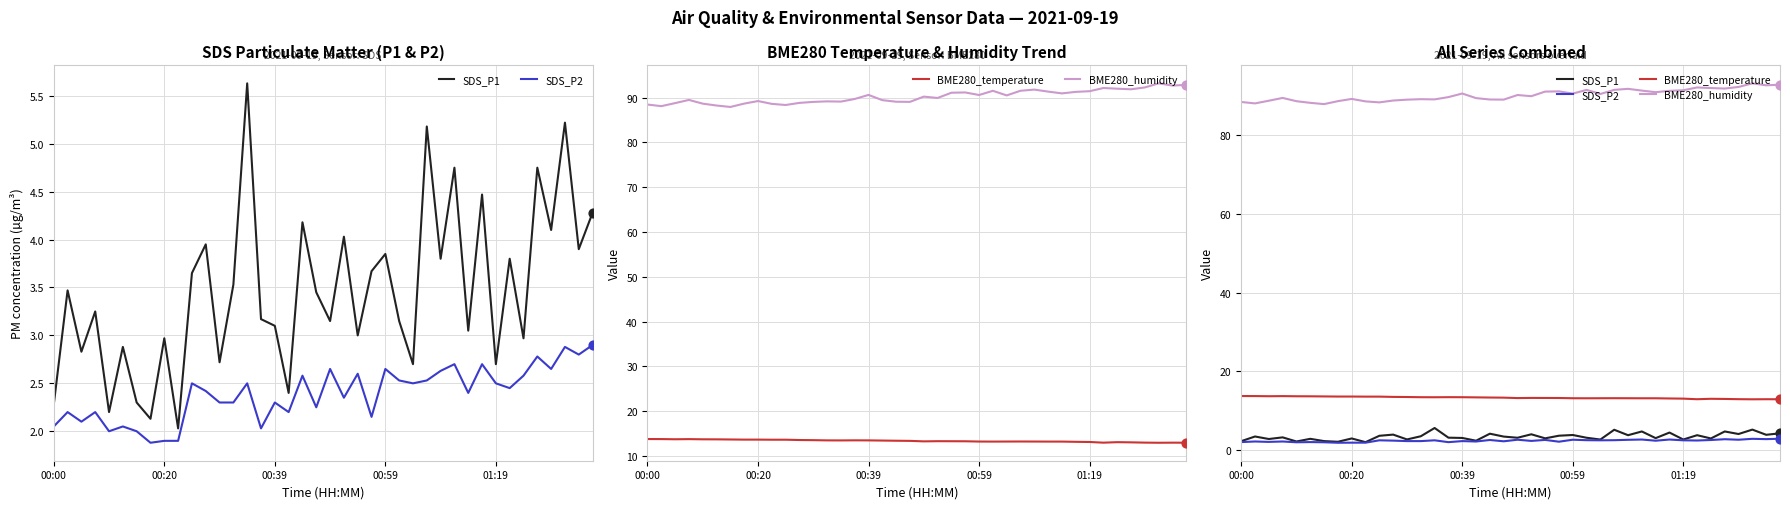

At how many categories does at least one series exceed 63?

40